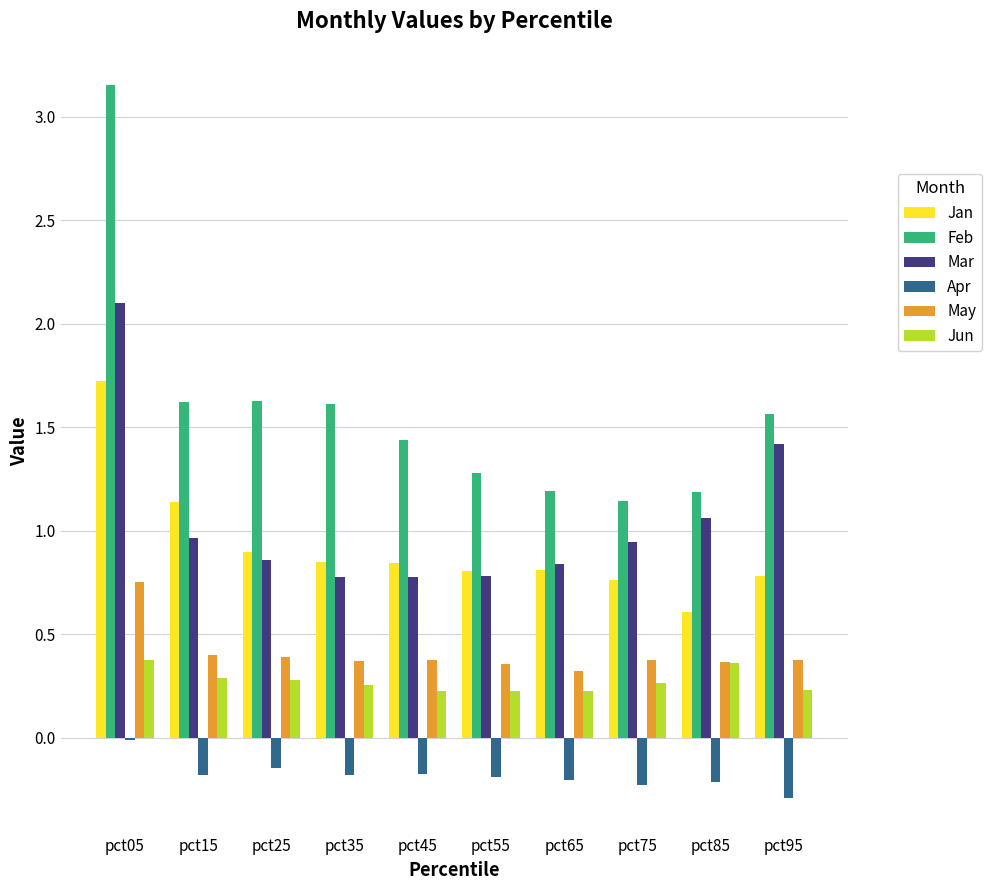

Which series has the largest total across all categories?

Feb